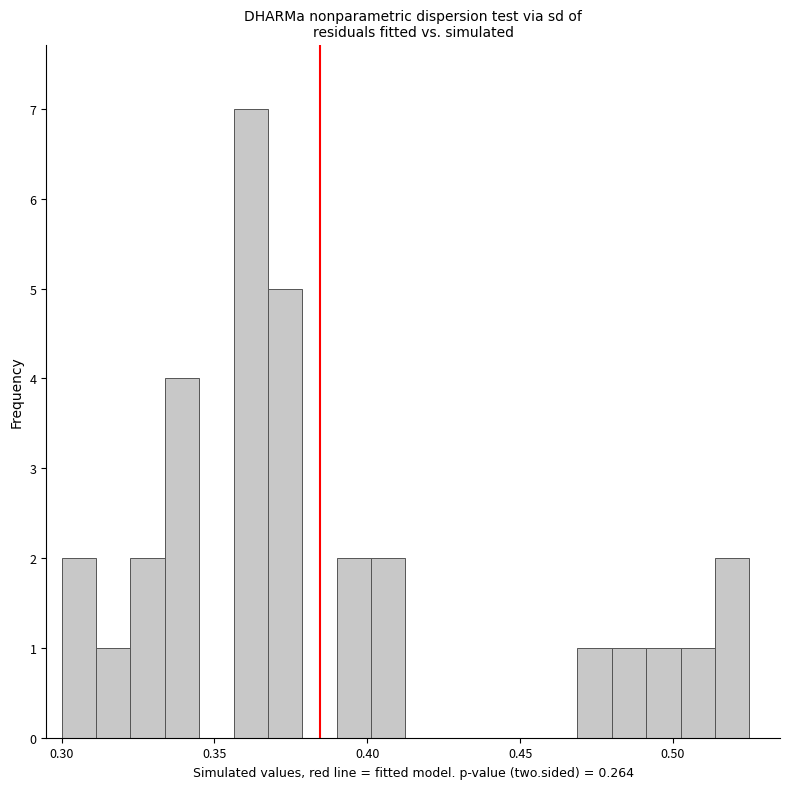

Read against the x-axis, roughly where is the centre of the tallest bar?

0.360